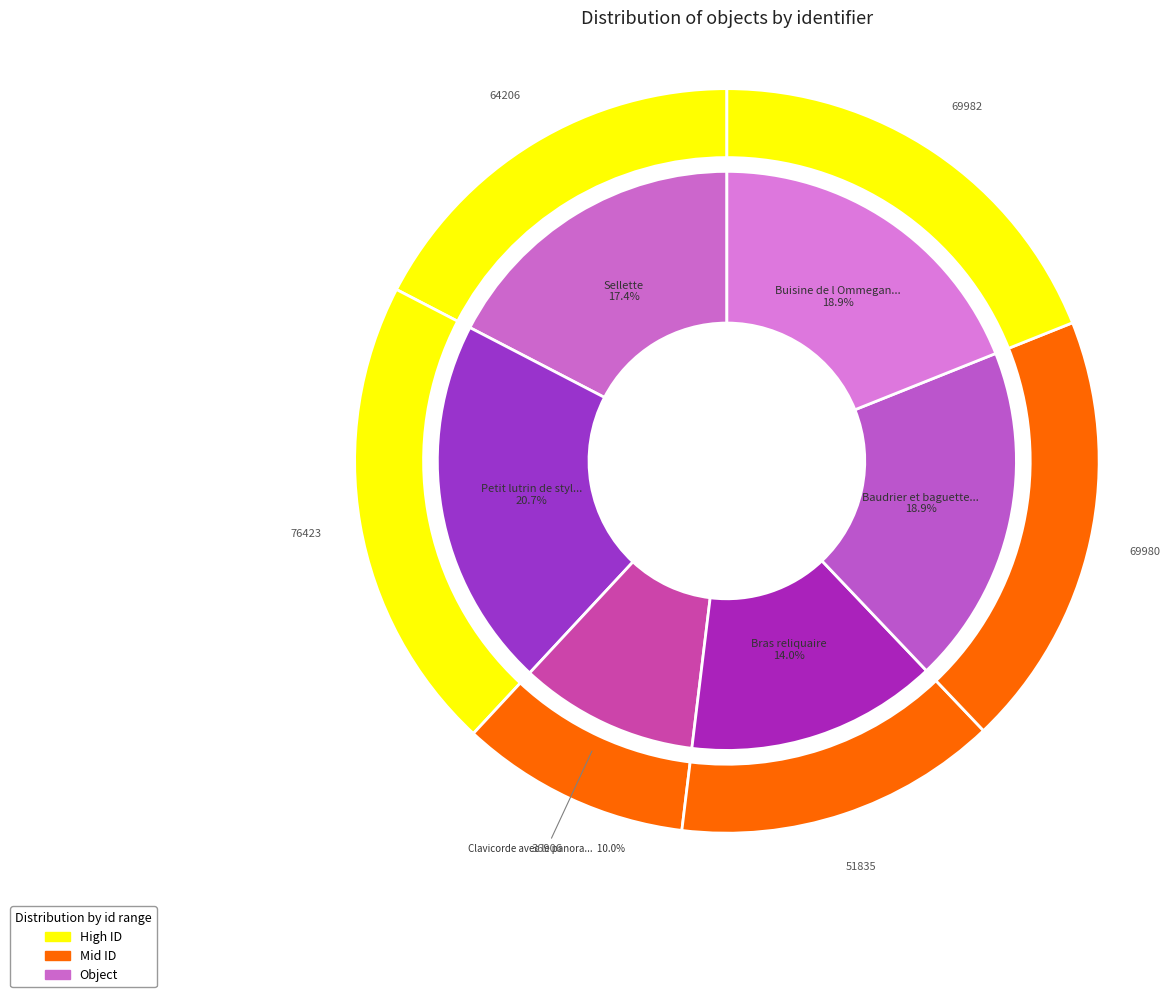

What is the largest slice in the pie chart?

Petit lutrin de style Louis XIII